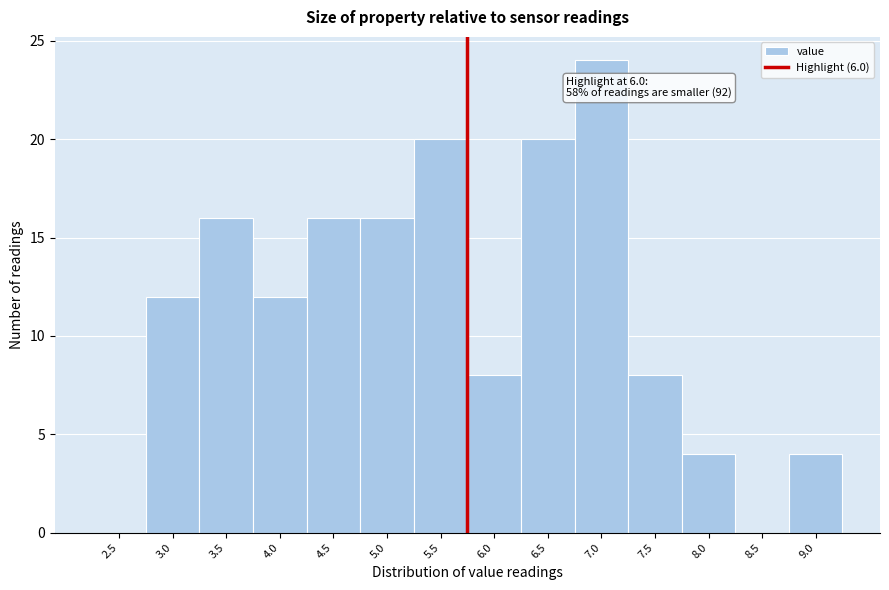

Reading right to left, transcribe all the data shown in this chart.

9.0=4	8.5=0	8.0=4	7.5=8	7.0=24	6.5=20	6.0=8	5.5=20	5.0=16	4.5=16	4.0=12	3.5=16	3.0=12	2.5=0